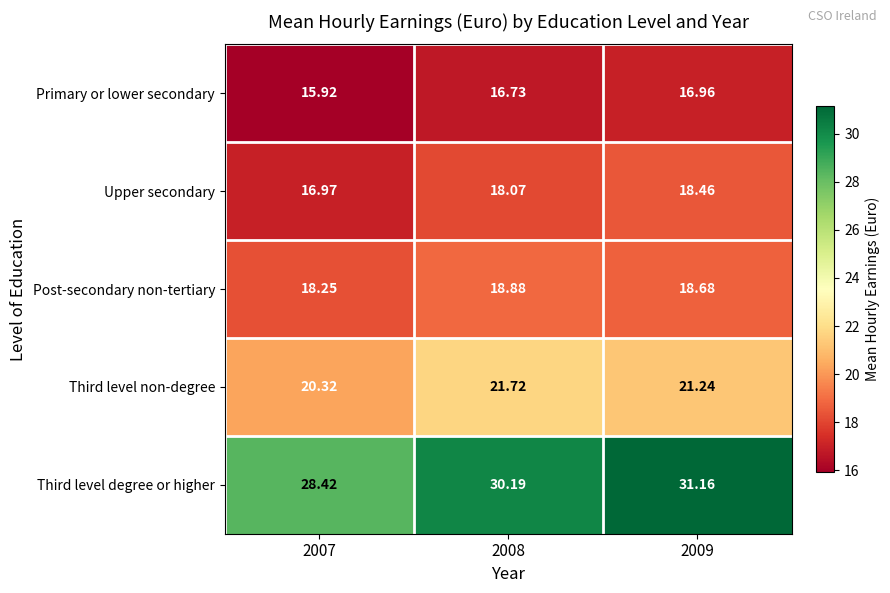

At 2008, list the series in order from largest to smallest.

Third level degree or higher, Third level non-degree, Post-secondary non-tertiary, Upper secondary, Primary or lower secondary